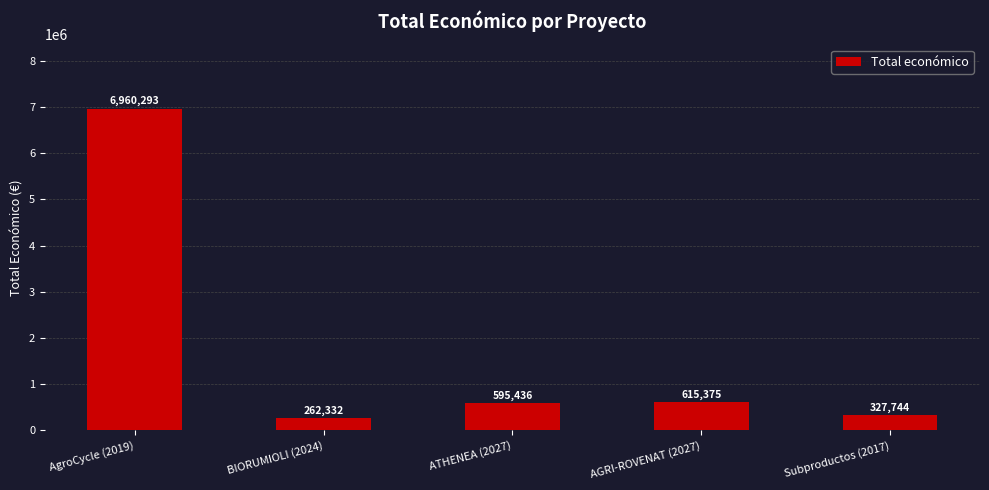

The chart shows a value of 1022764 at AGRI-ROVENAT (2027). True or false?

False